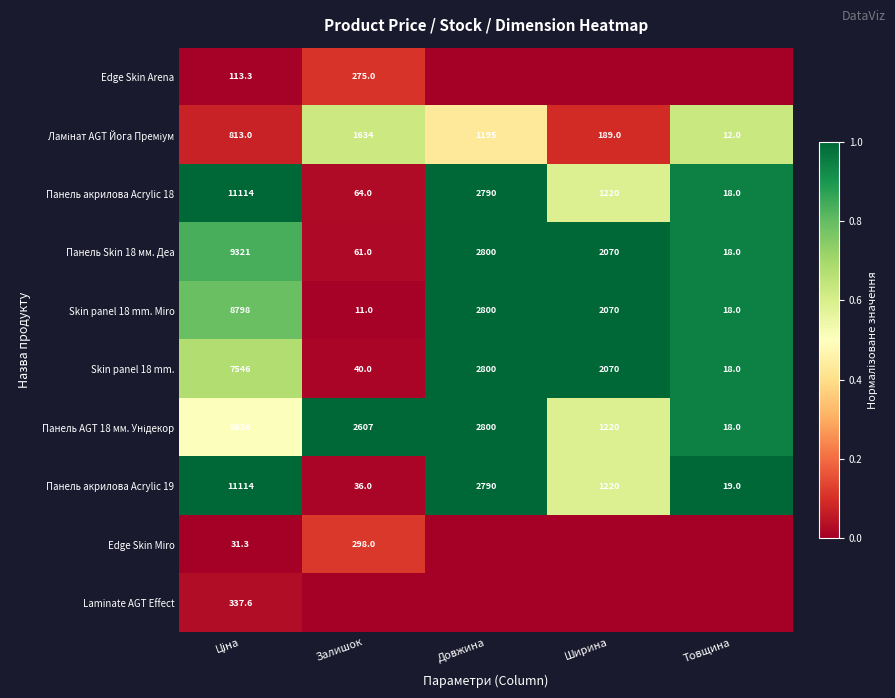

Where is Skin panel 18 mm. nearest to the value 3782?

Довжина